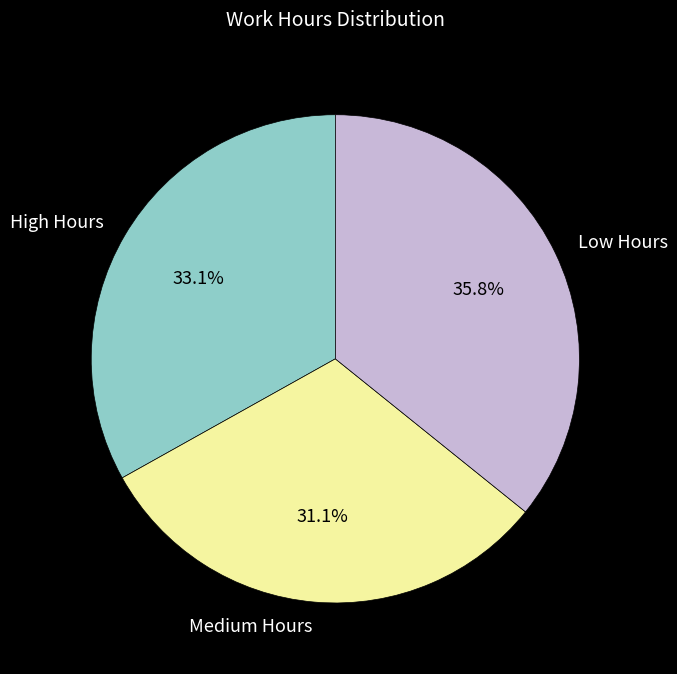

How many segments does this pie chart have?

3